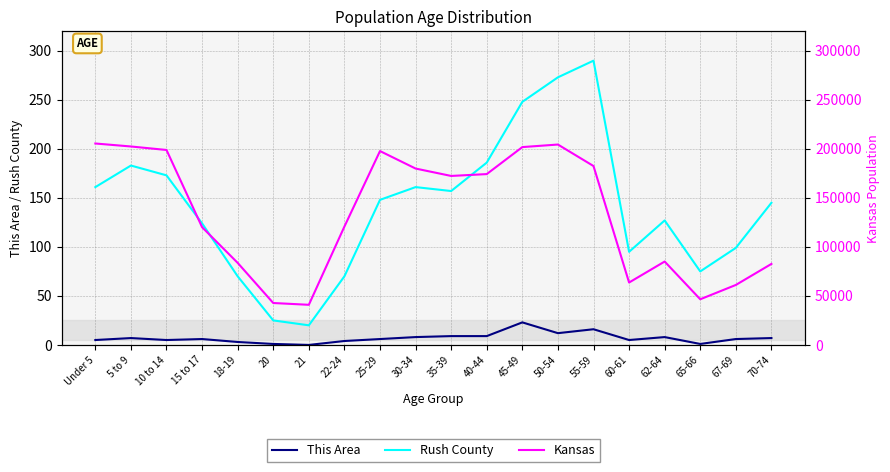

How many values in the Rush County series are below 148?

10